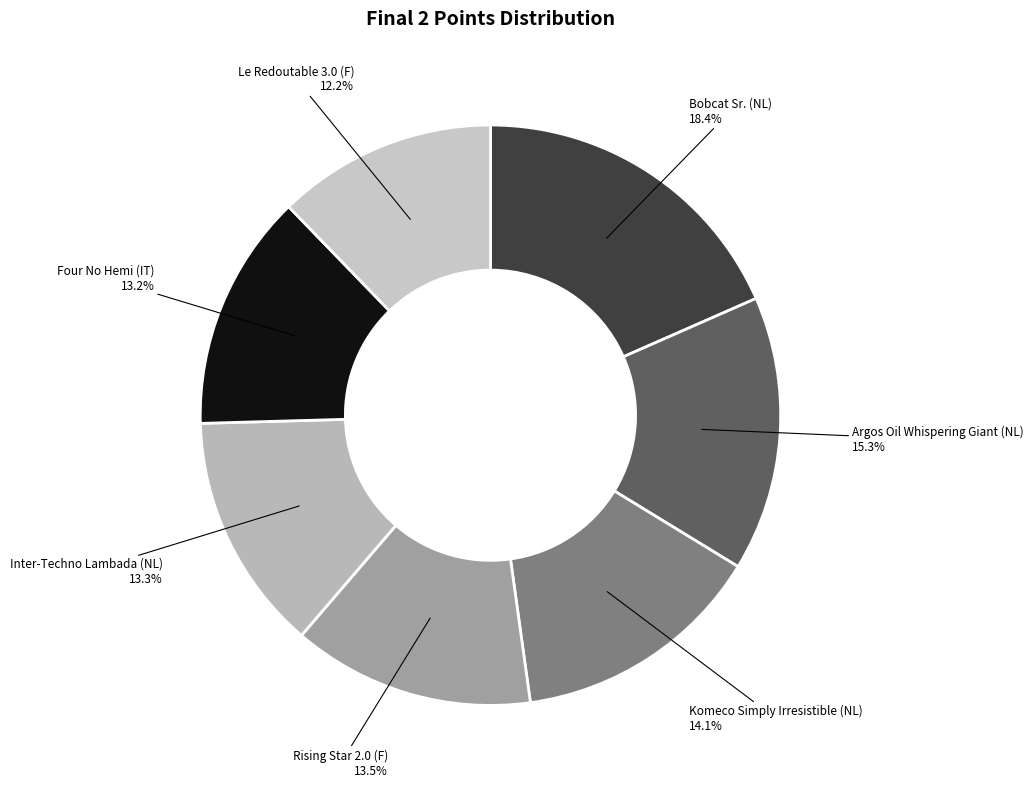

Which slice is the largest?

Bobcat Sr. (NL)